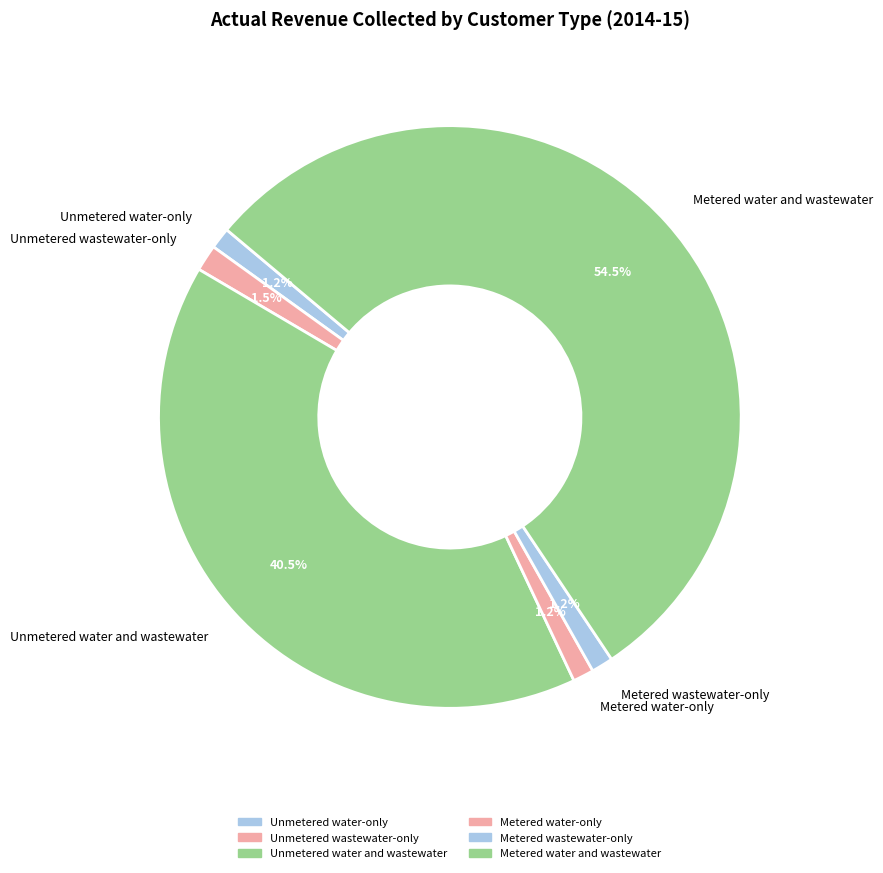

To the nearest percent, what percentage of the pie is Metered water-only?

1%